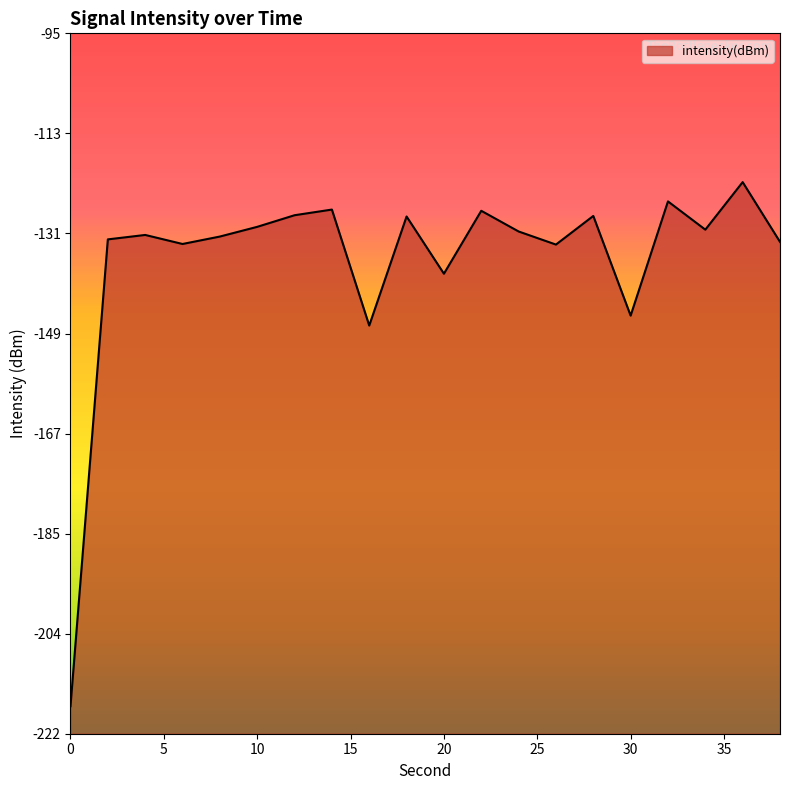

The chart shows a value of -85.1 at 28. True or false?

False